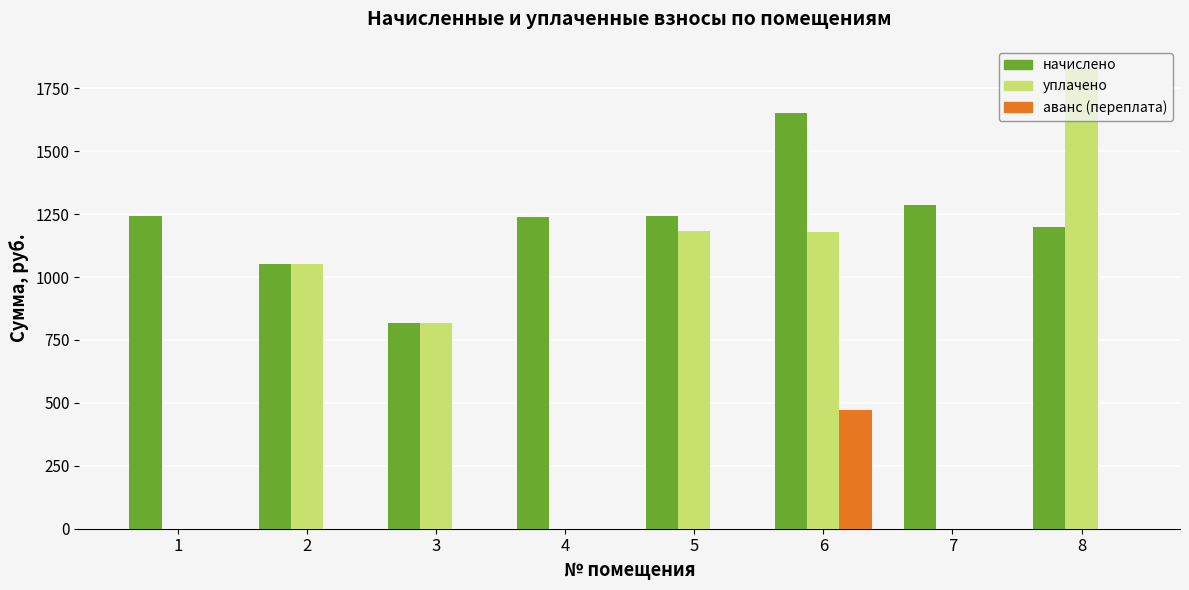

Does the chart contain stacked bars?

No